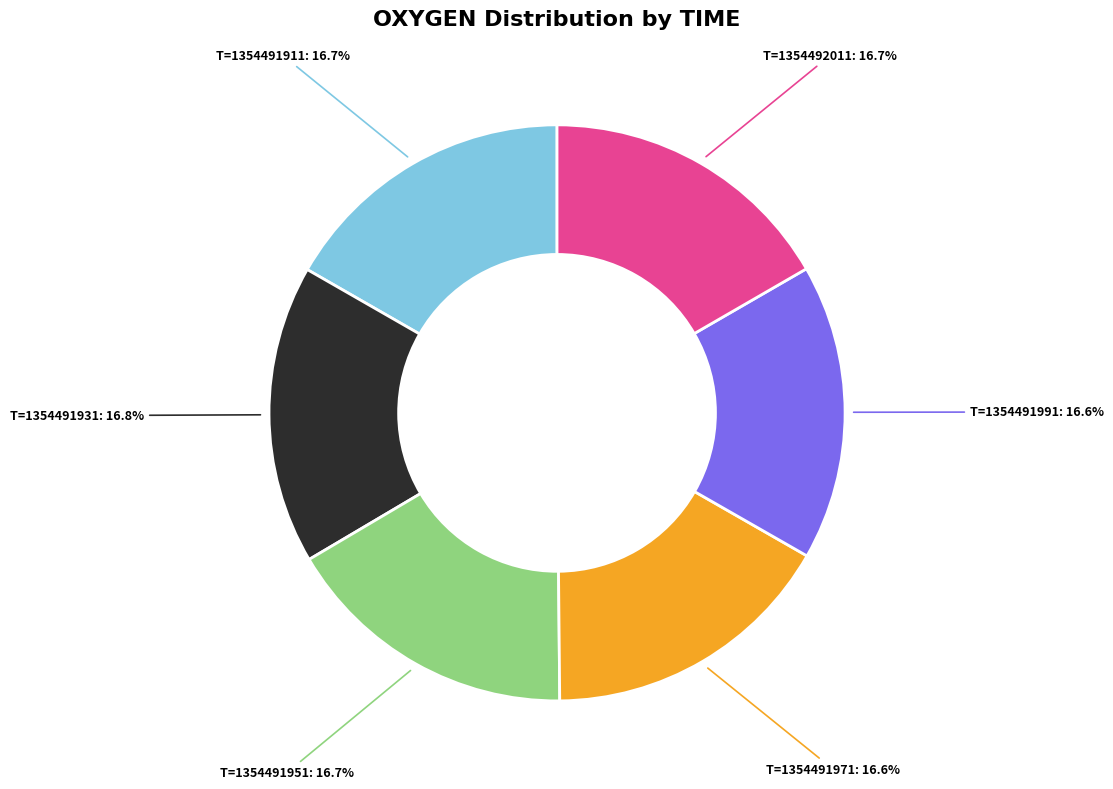

Is there a majority slice in this chart?

No